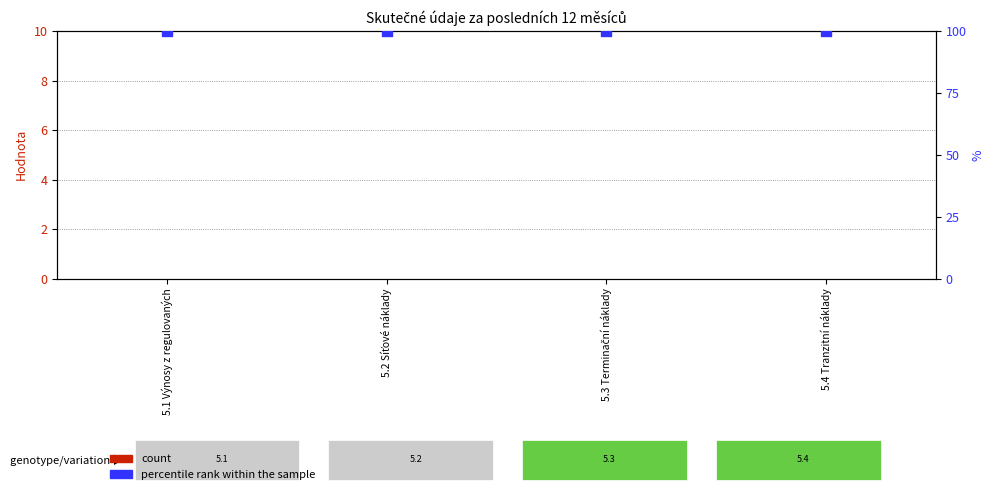

Is the value of percentile rank within the sample at 5.4 Tranzitní náklady greater than the value of count at 5.1 Výnosy z regulovaných?

Yes